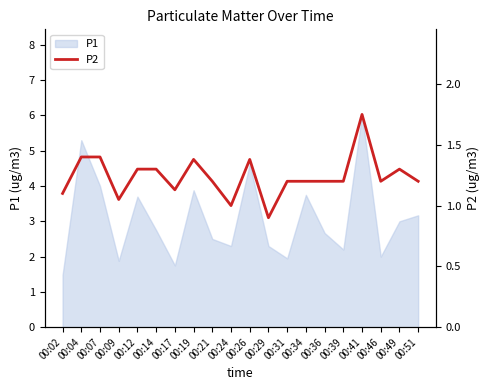

Is it true that the value at 00:36 is 1.2?

True